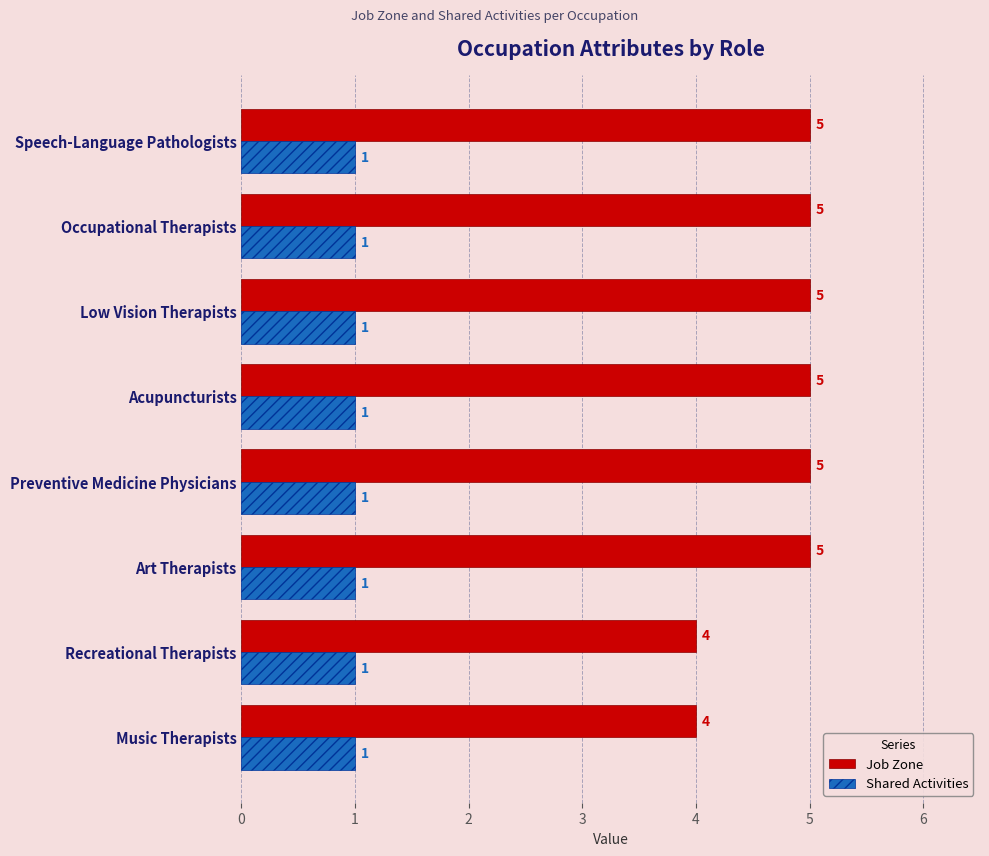

What is the sum of all Job Zone values?

38